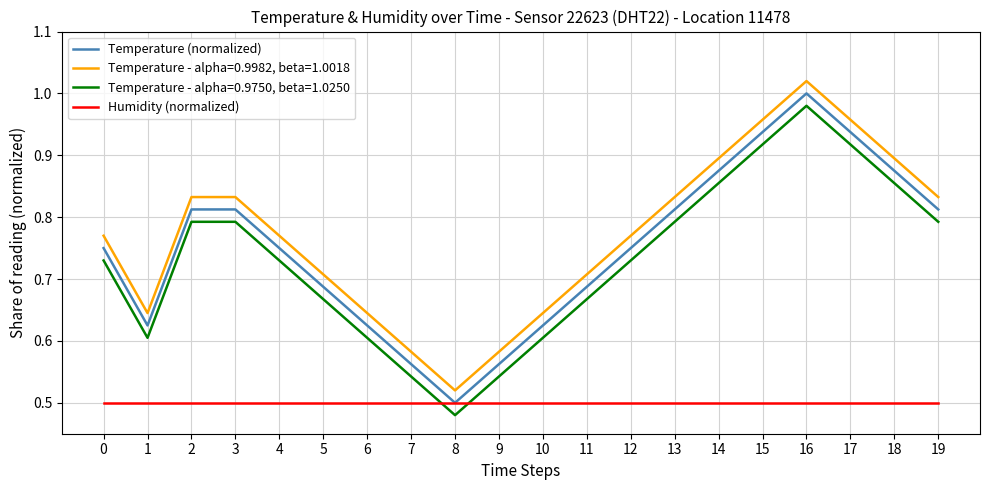

True or false: Temperature - alpha=0.9982, beta=1.0018 and Temperature (normalized) intersect in this chart.

False